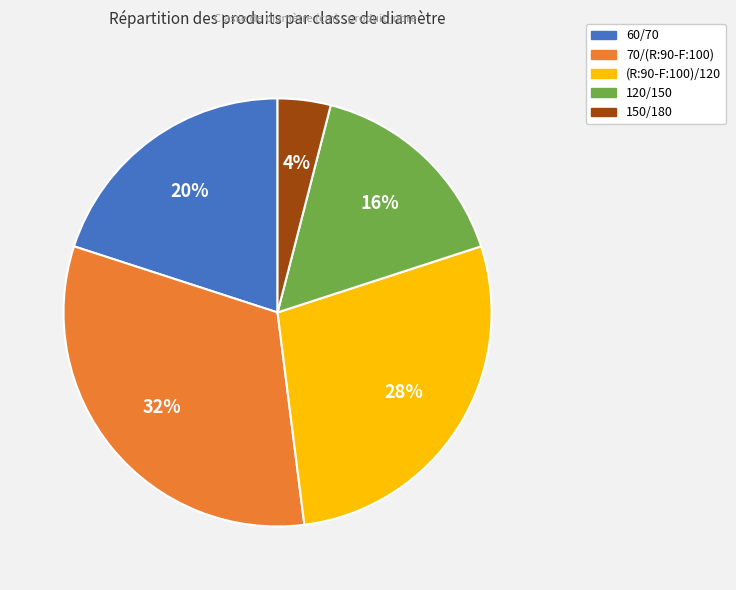

What is the ratio of the value at 70/(R:90-F:100) to the value at (R:90-F:100)/120?

1.1